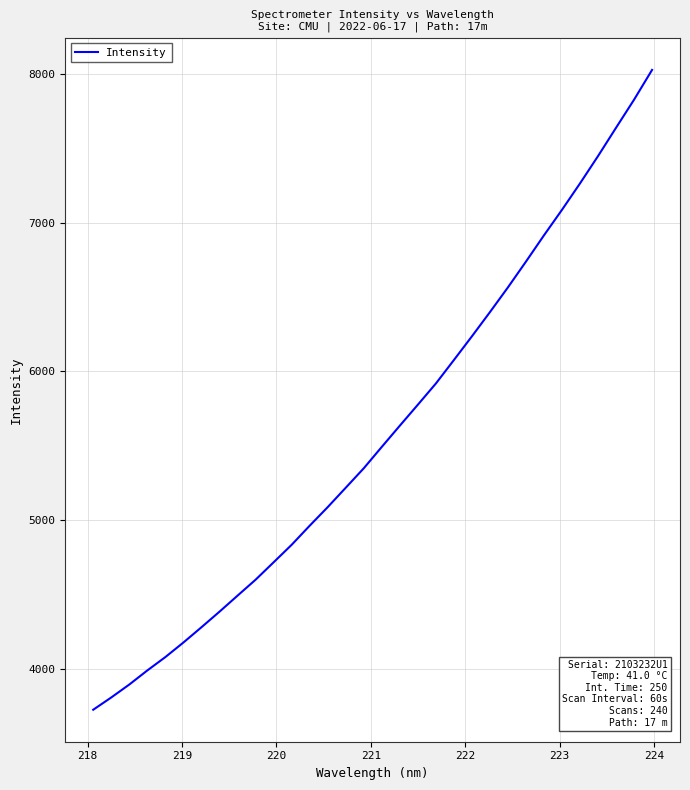

Does the chart display data point markers on the line(s)?

No